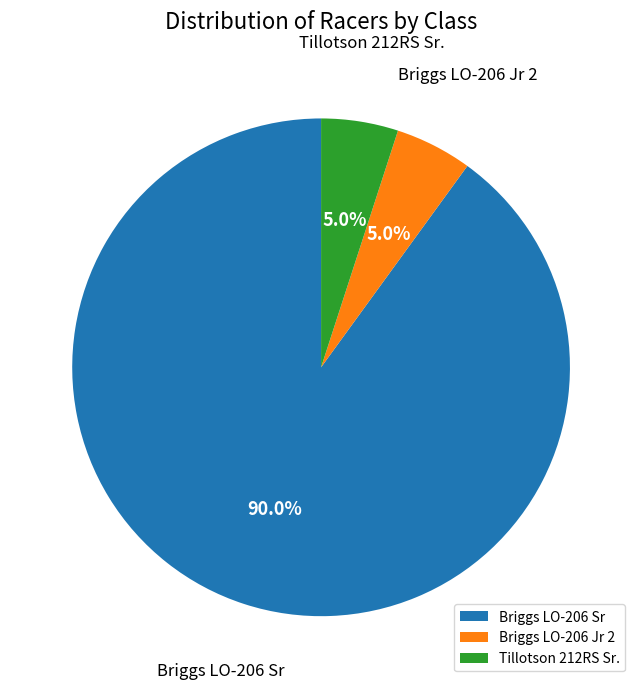

Count the number of slices in the pie.

3